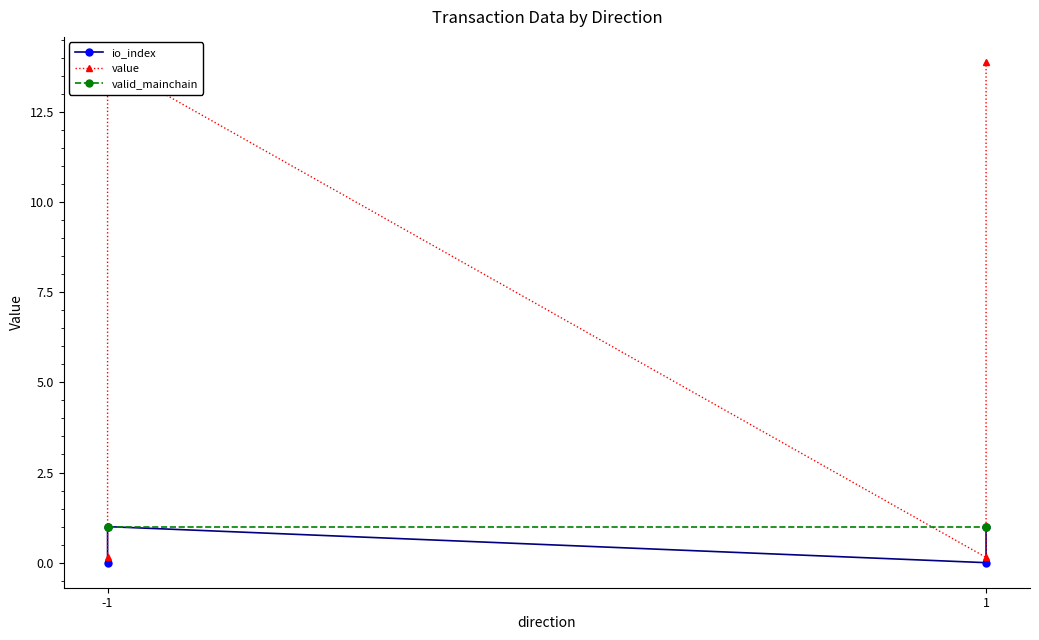

True or false: valid_mainchain and io_index intersect in this chart.

False